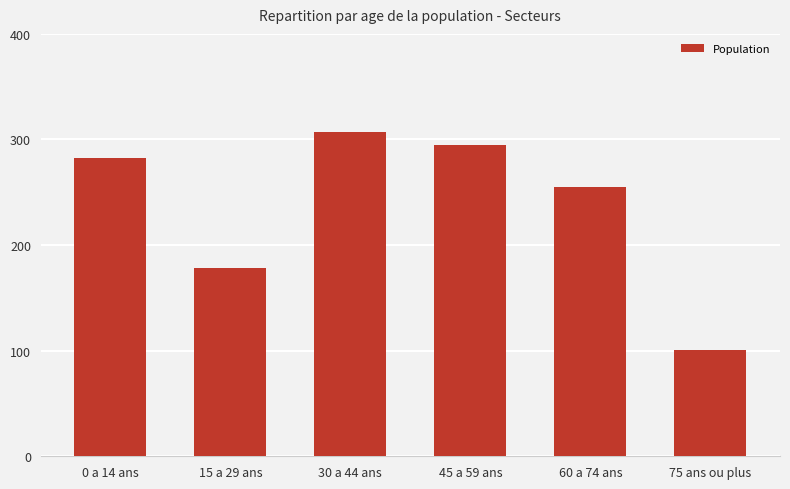

Are the bars horizontal?

No